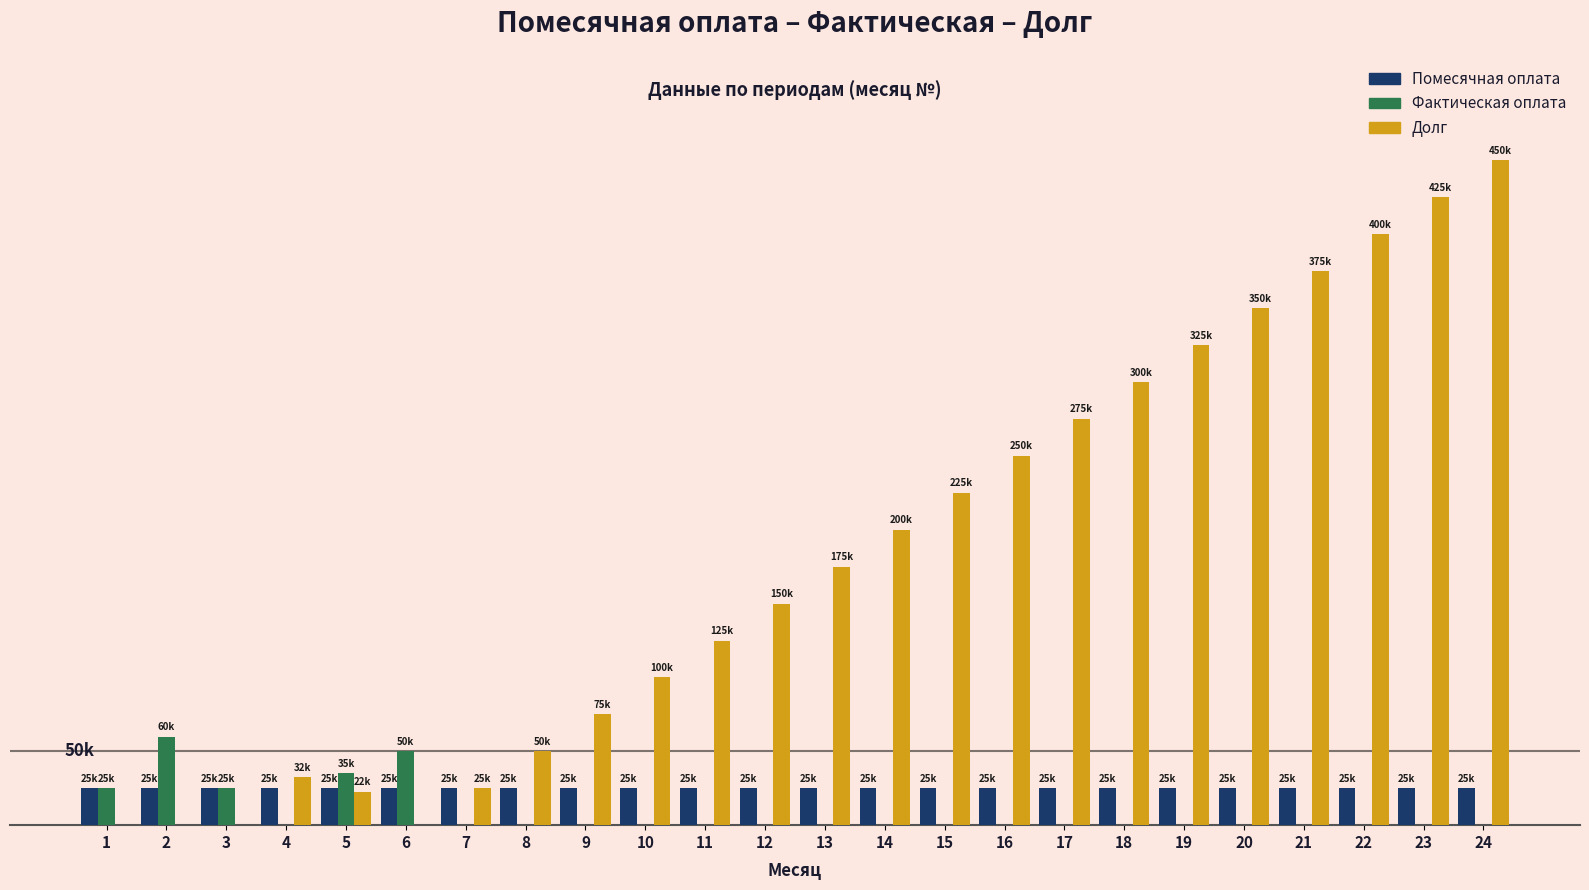

What is the maximum value for Помесячная оплата?

25000